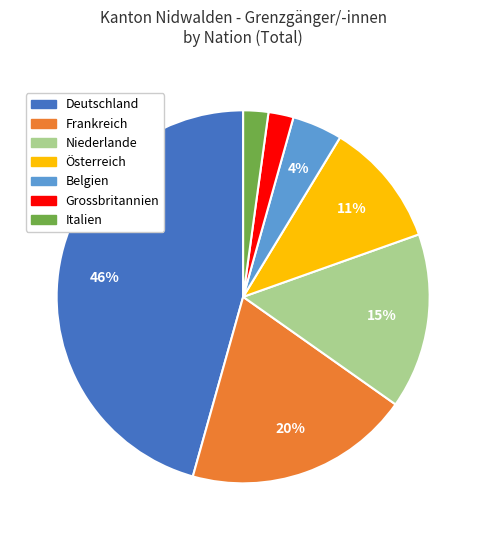

To the nearest percent, what is the average slice percentage?

14%